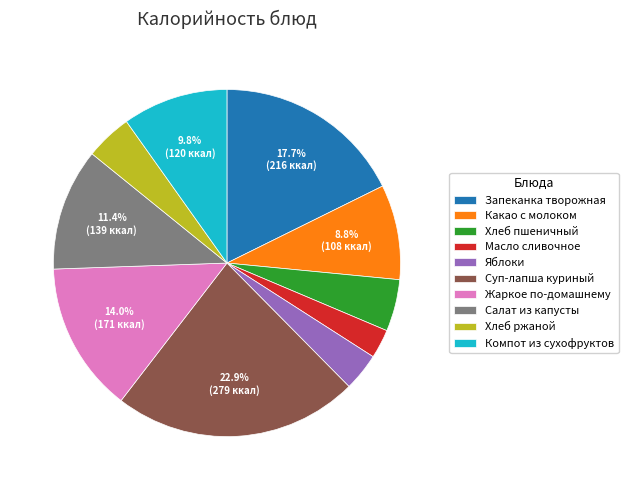

Which has a higher value, Салат из капусты or Запеканка творожная?

Запеканка творожная